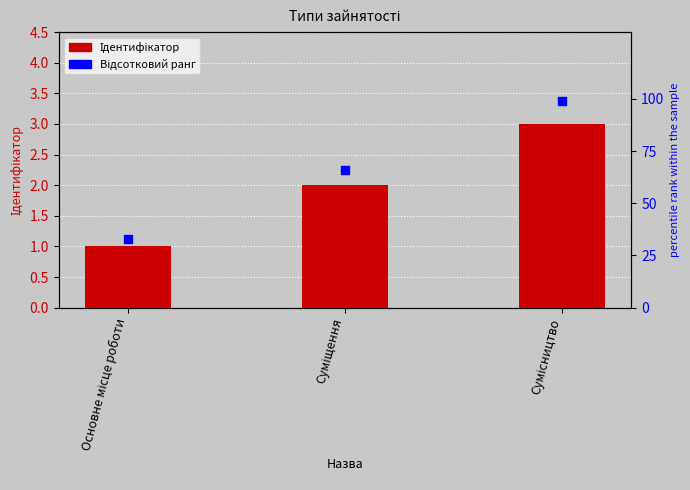

What is the total value across all series at Суміщення?

68